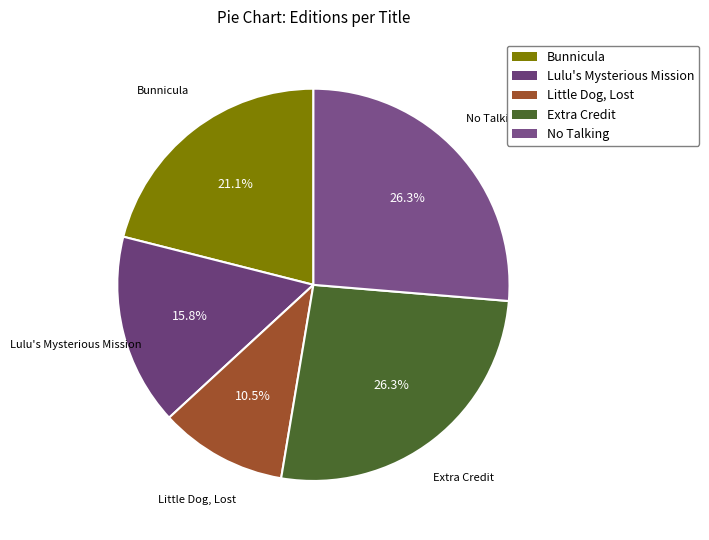

The No Talking slice represents 26% of the pie. True or false?

True